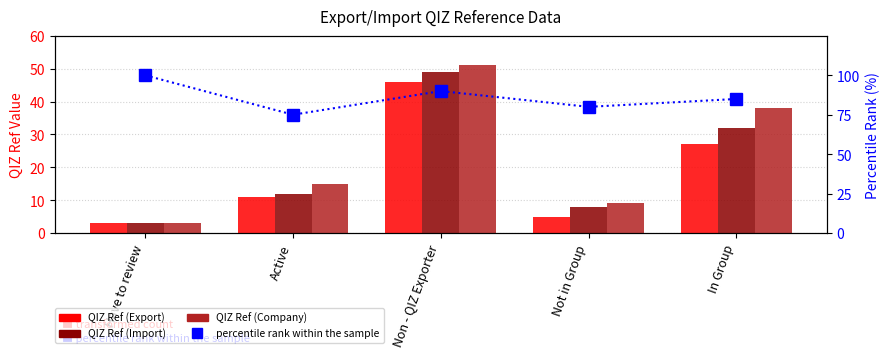

Reading right to left, list all the values displayed in this chart.

QIZ Ref (Export): 27	5	46	11	3
QIZ Ref (Import): 32	8	49	12	3
QIZ Ref (Company): 38	9	51	15	3
percentile rank within the sample: 85	80	90	75	100